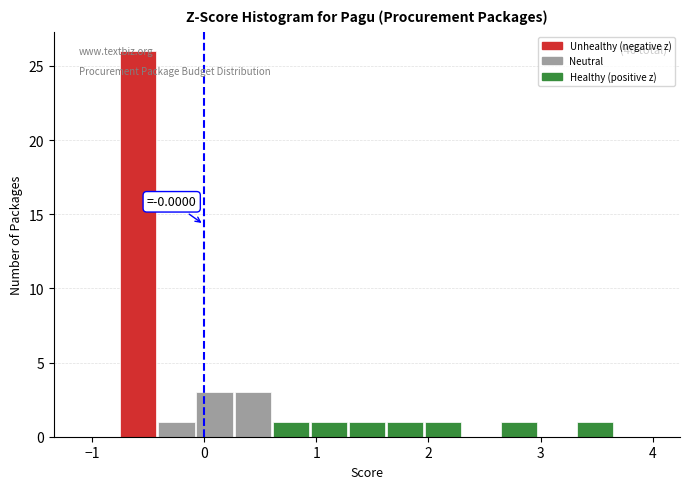

Around what value on the x-axis is the tallest bar? Give the approximate position of its centre, as read against the axis.

-0.6